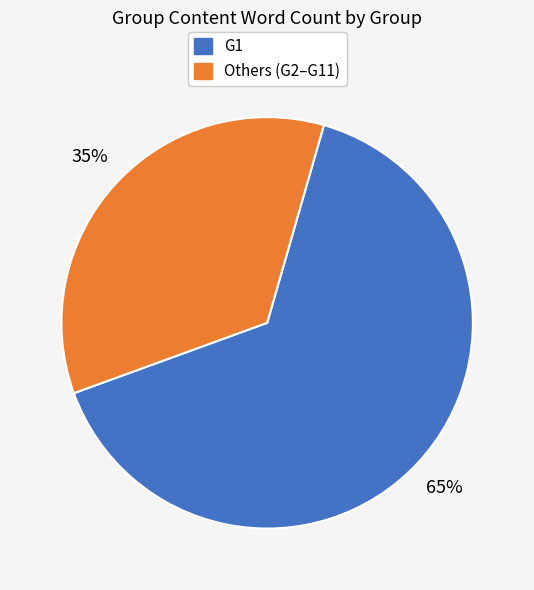

What is the majority slice?

G1